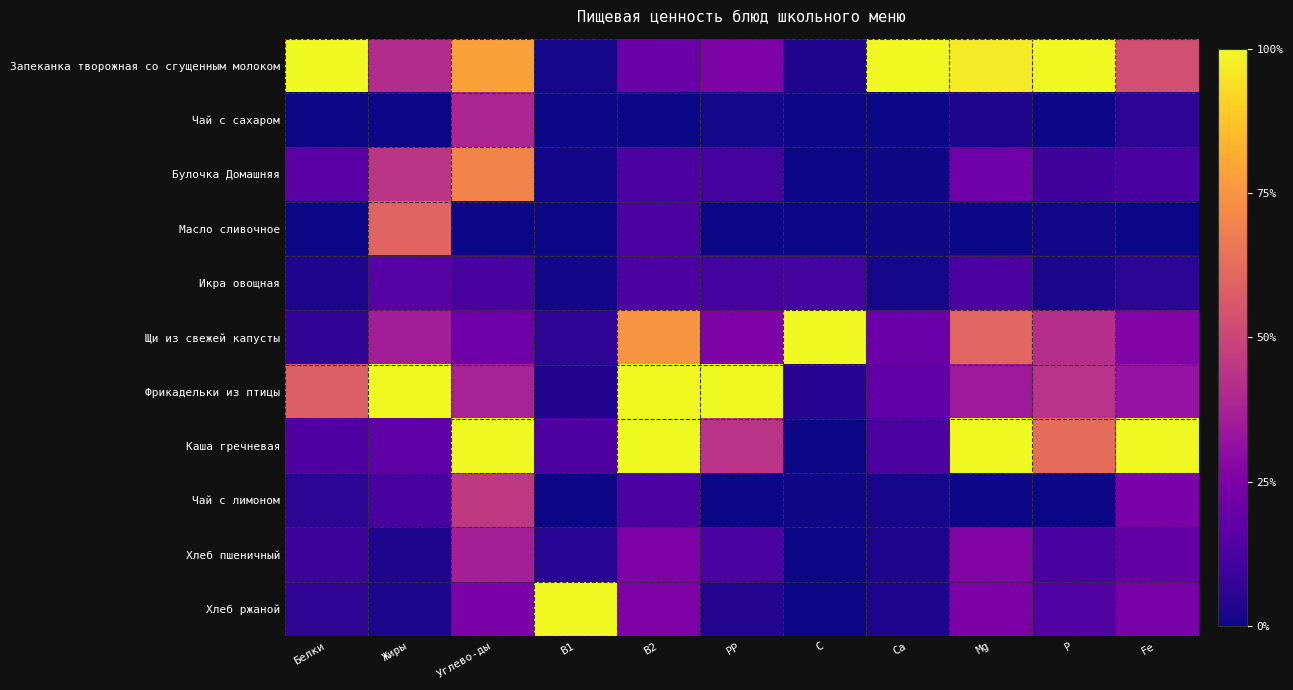

At РР, list the series in order from largest to smallest.

Фрикадельки из птицы, Каша гречневая, Запеканка творожная со сгущенным молоком, Щи из свежей капусты, Хлеб пшеничный, Булочка Домашняя, Икра овощная, Хлеб ржаной, Чай с сахаром, Масло сливочное, Чай с лимоном